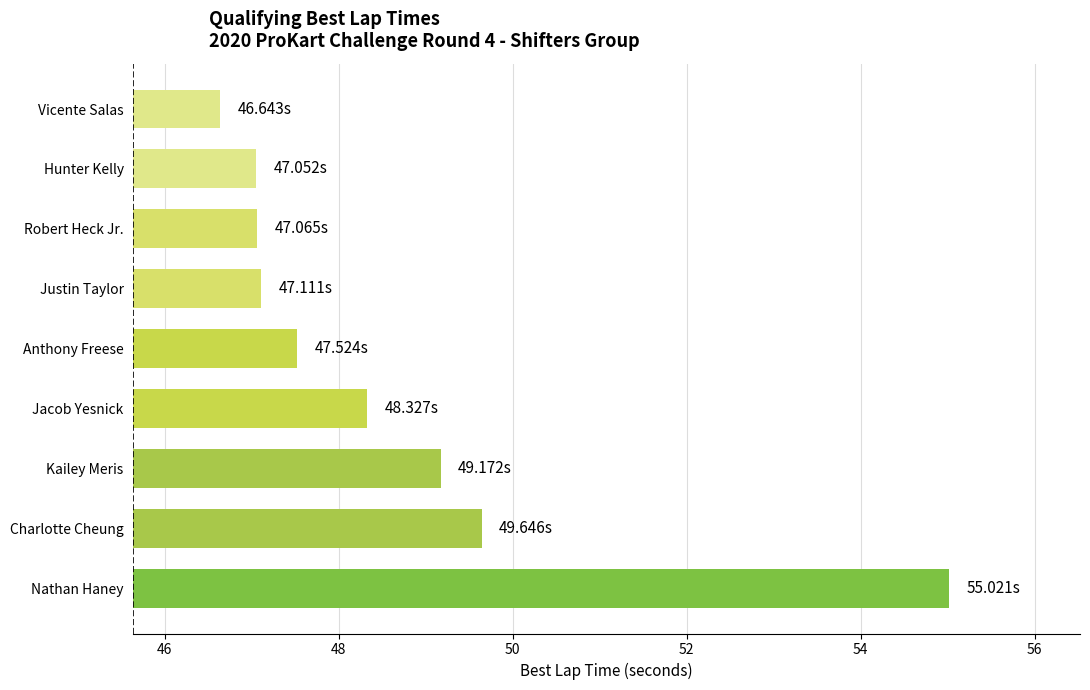

How many data points are less than 47?

1